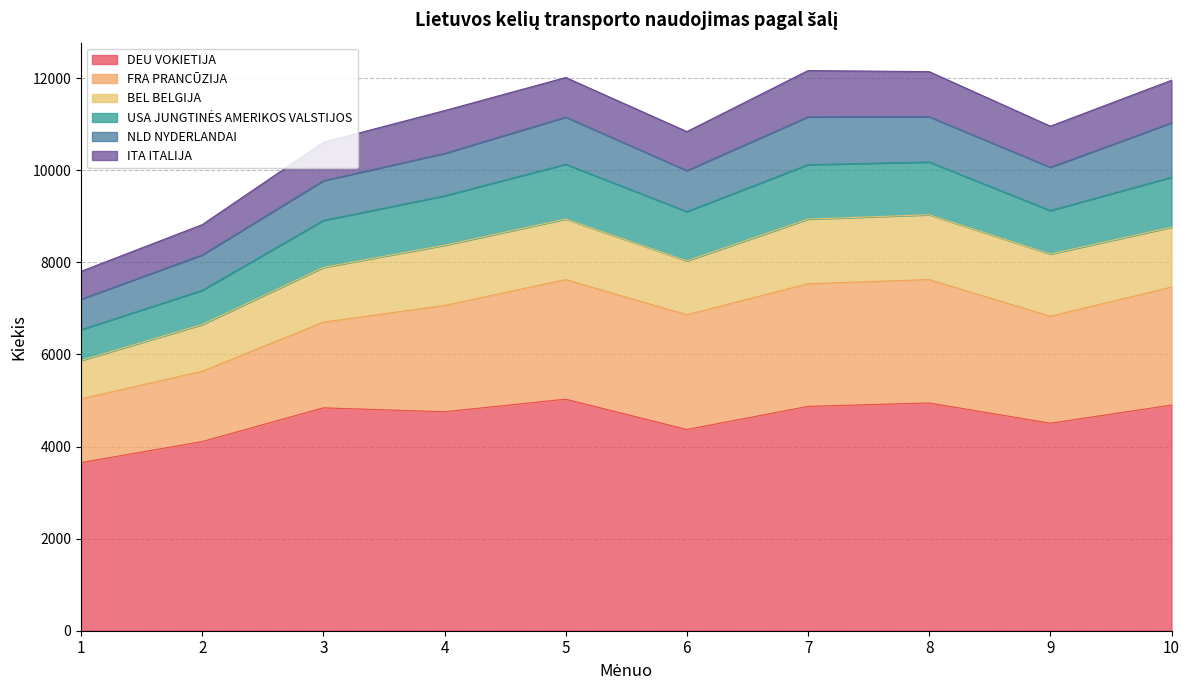

What are all the series names shown in the legend?

DEU VOKIETIJA, FRA PRANCŪZIJA, BEL BELGIJA, USA JUNGTINĖS AMERIKOS VALSTIJOS, NLD NYDERLANDAI, ITA ITALIJA